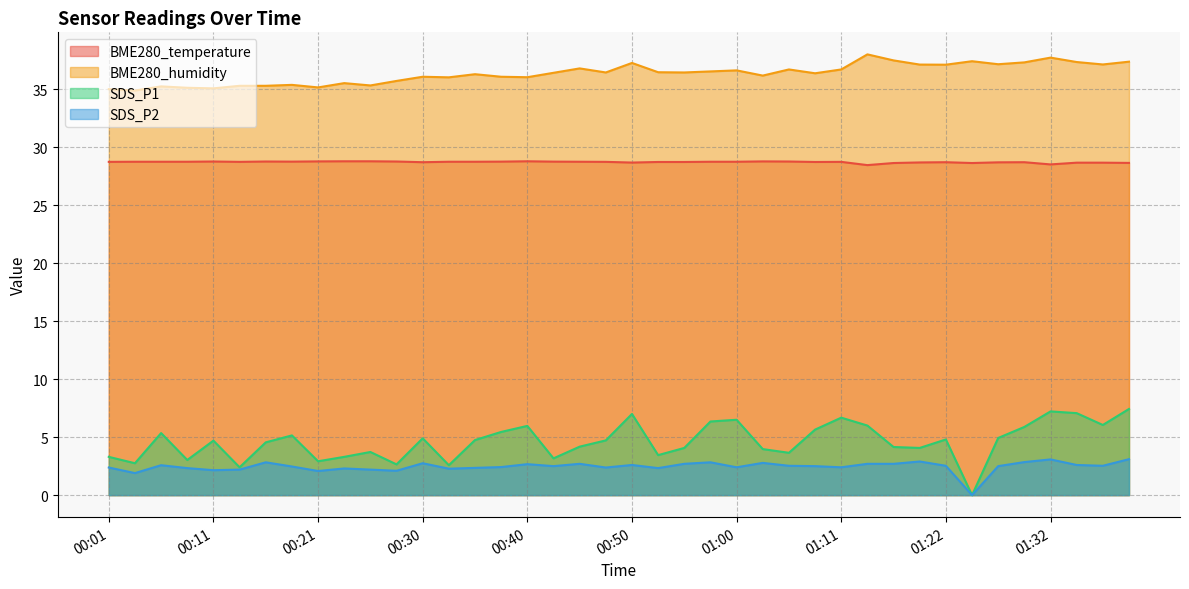

How many categories are shown in the chart?

40